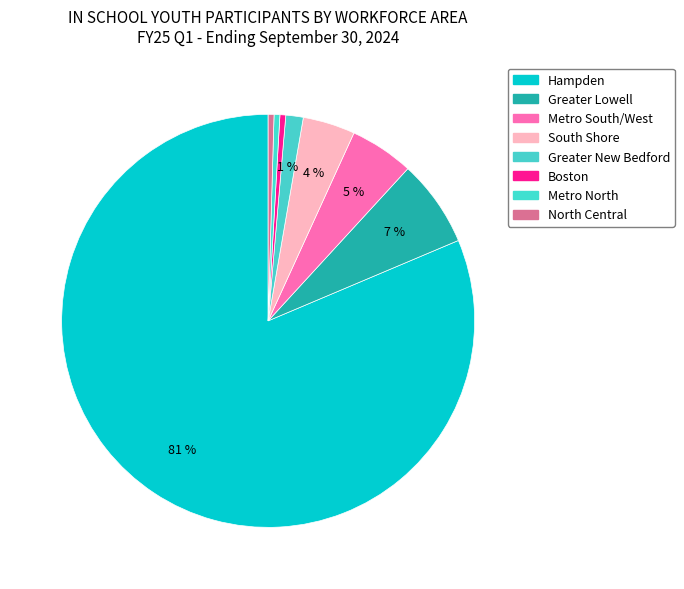

To the nearest percent, what is the average slice percentage?

12%